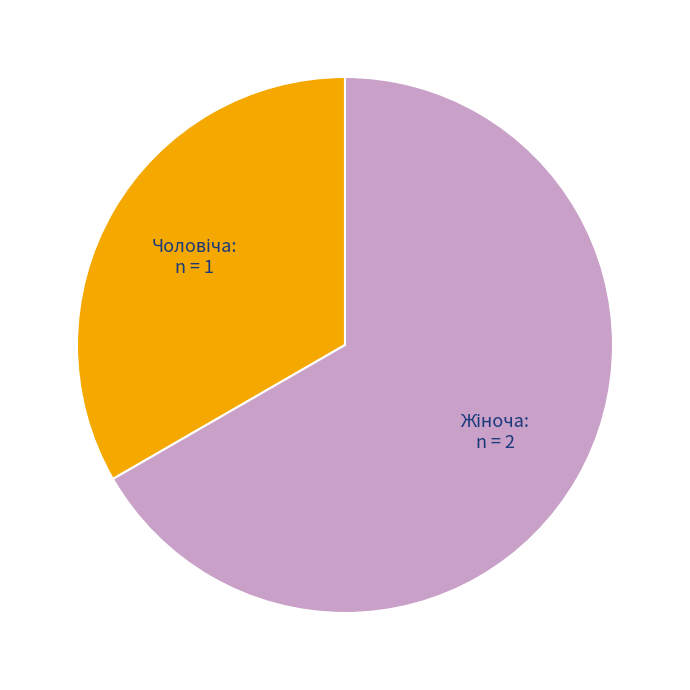

Is there any slice that represents more than half of the pie?

Yes